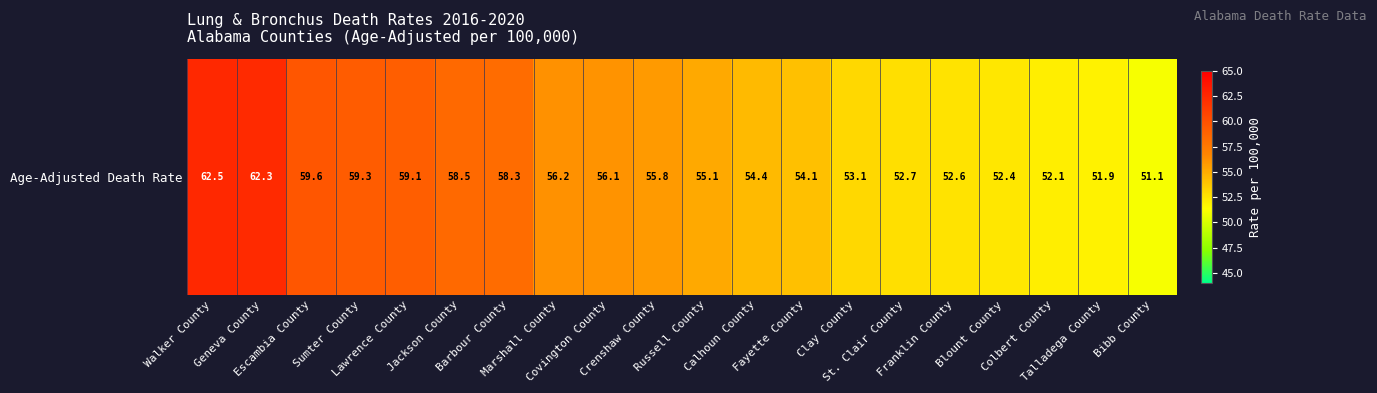

Reading right to left, transcribe all the data shown in this chart.

Bibb County=51.1	Talladega County=51.9	Colbert County=52.1	Blount County=52.4	Franklin County=52.6	St. Clair County=52.7	Clay County=53.1	Fayette County=54.1	Calhoun County=54.4	Russell County=55.1	Crenshaw County=55.8	Covington County=56.1	Marshall County=56.2	Barbour County=58.3	Jackson County=58.5	Lawrence County=59.1	Sumter County=59.3	Escambia County=59.6	Geneva County=62.3	Walker County=62.5